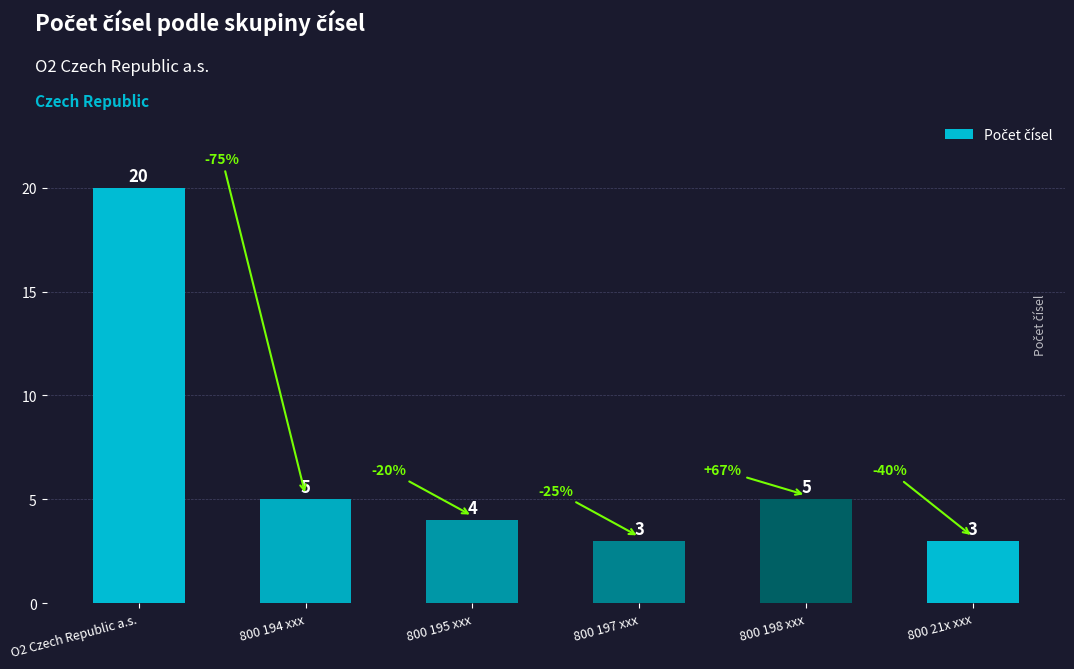

Is it true that the value at 800 197 xxx is 2?

False